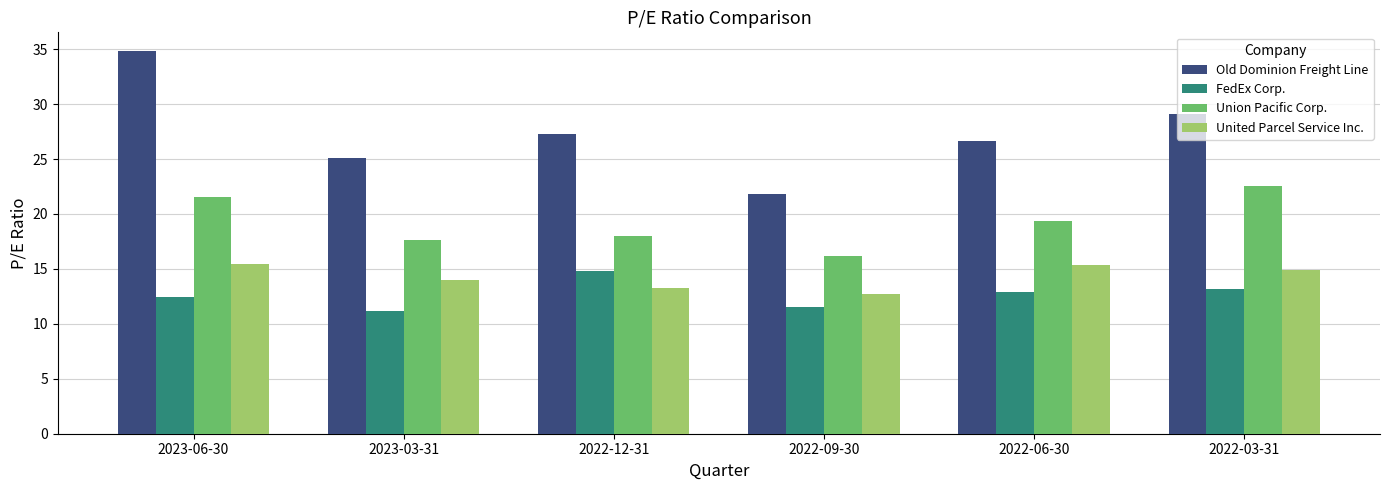

True or false: United Parcel Service Inc. has a value of 15.4 at 2022-06-30.

True